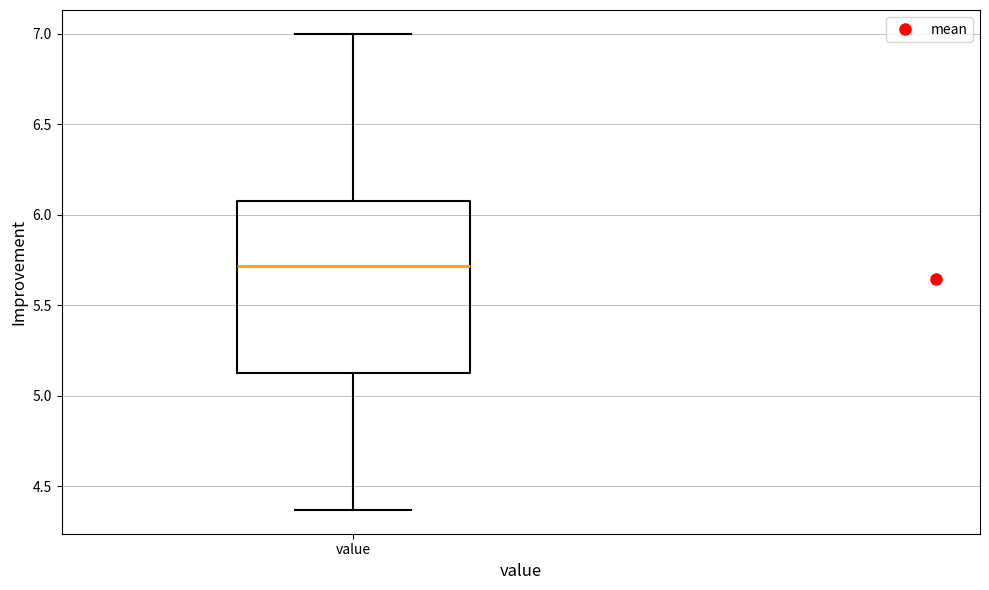

Transcribe this box plot: give where the median line is, the range the box spans, and where the two whiskers end, as read against the y-axis. The values are not printed on the chart, so give them approximately, as read against the axis.

median 5.70, box 5.15 to 6.10, whiskers 4.35 to 7.00